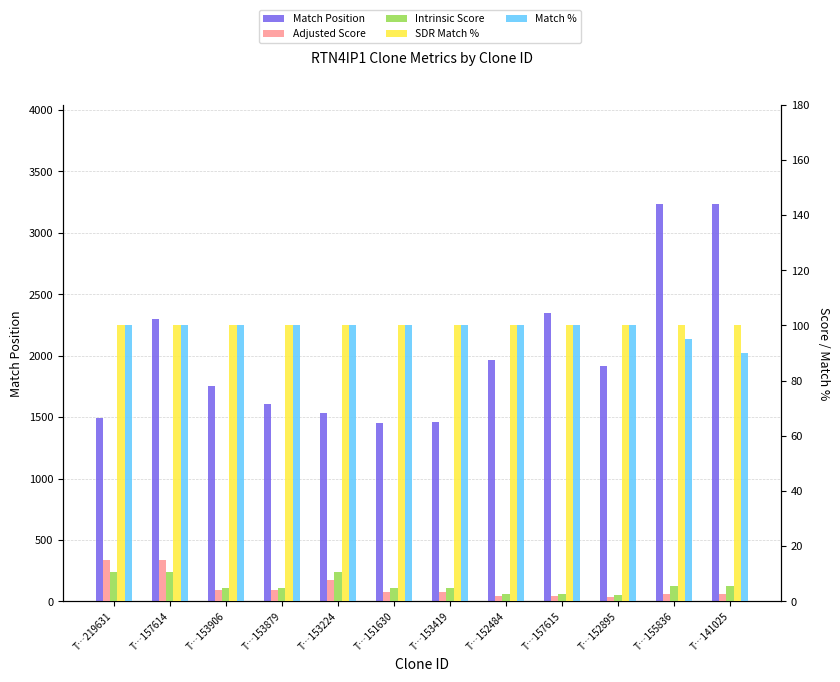

What is the label of the 9th bar from the right?

T…153879